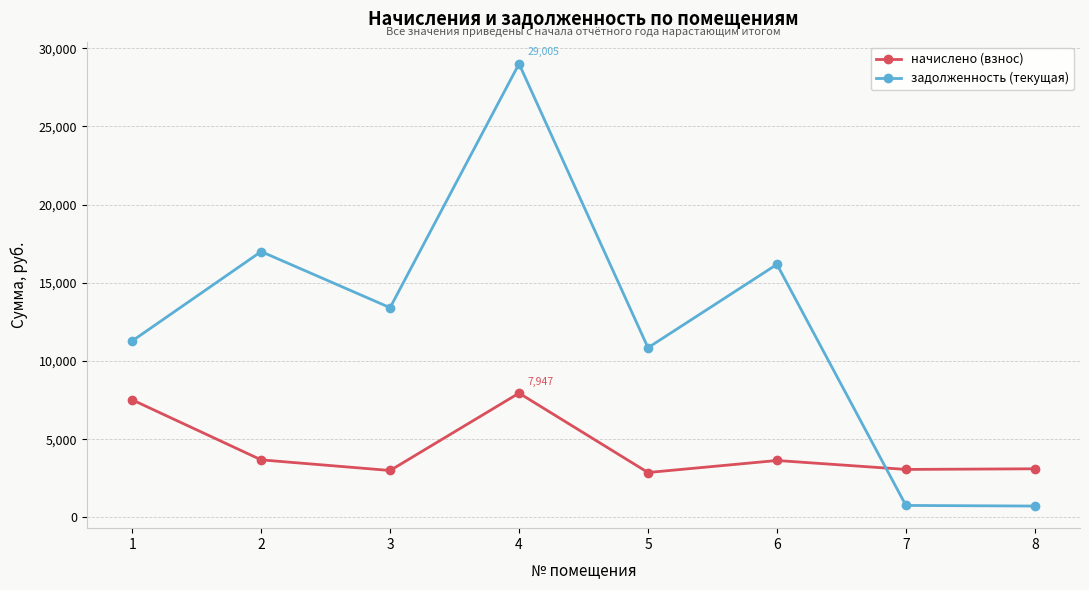

What is the minimum value for задолженность (текущая)?

727.2